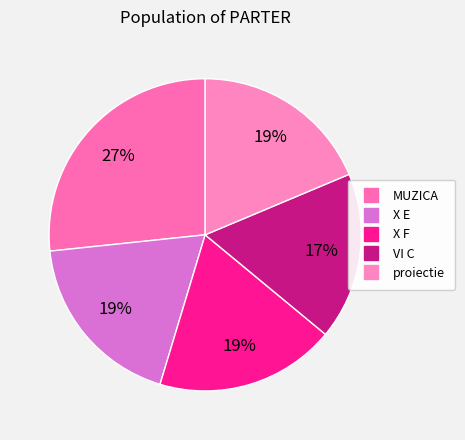

How many slices are in this pie chart?

5